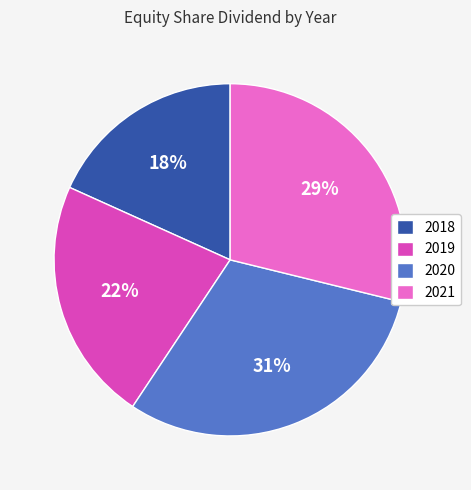

Count the number of slices in the pie.

4